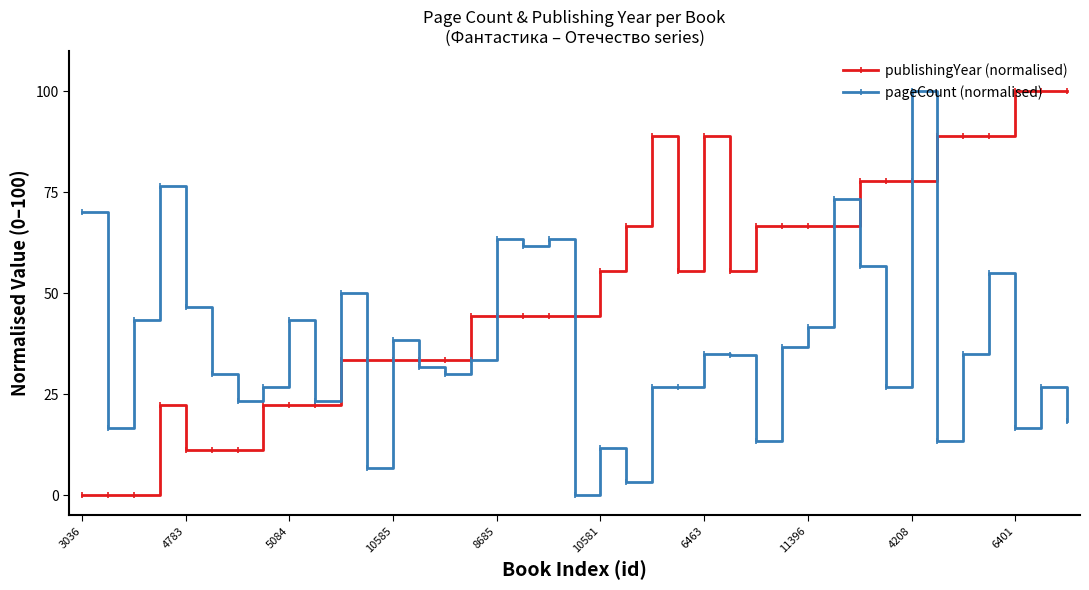

True or false: publishingYear (normalised) has more than 0 points higher than both neighbors.

True